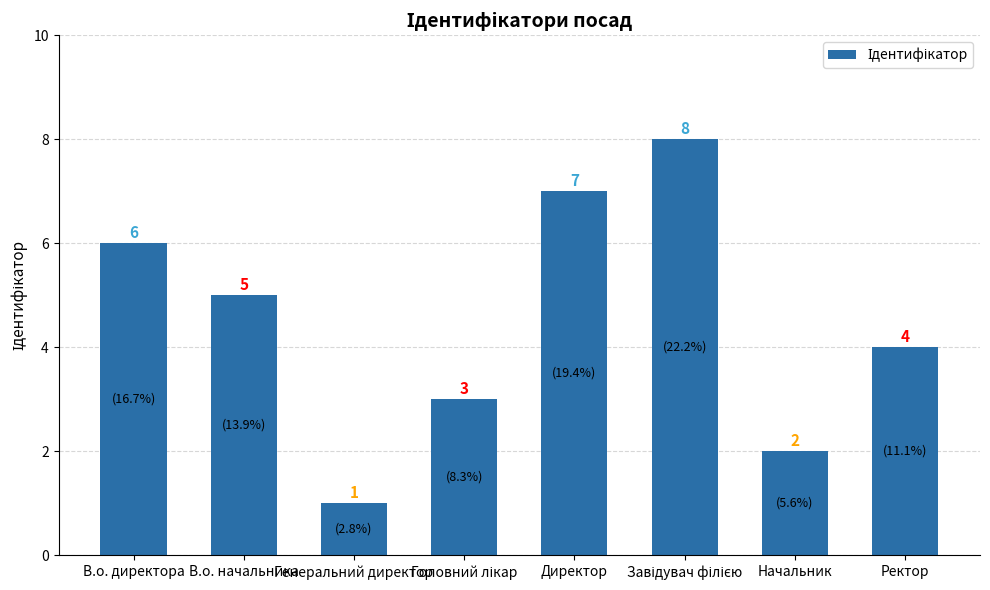

What position from the right is В.о. начальника?

7